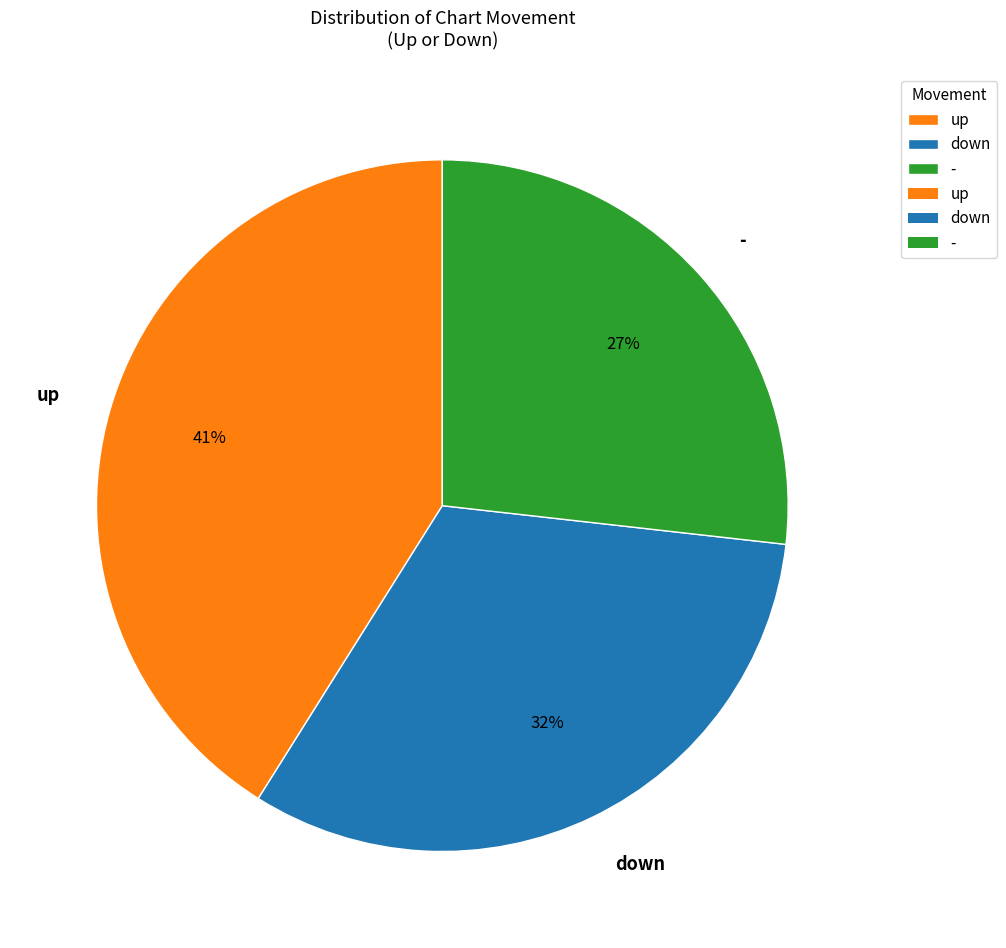

Approximately how many times larger is the value at - compared to down?

0.8